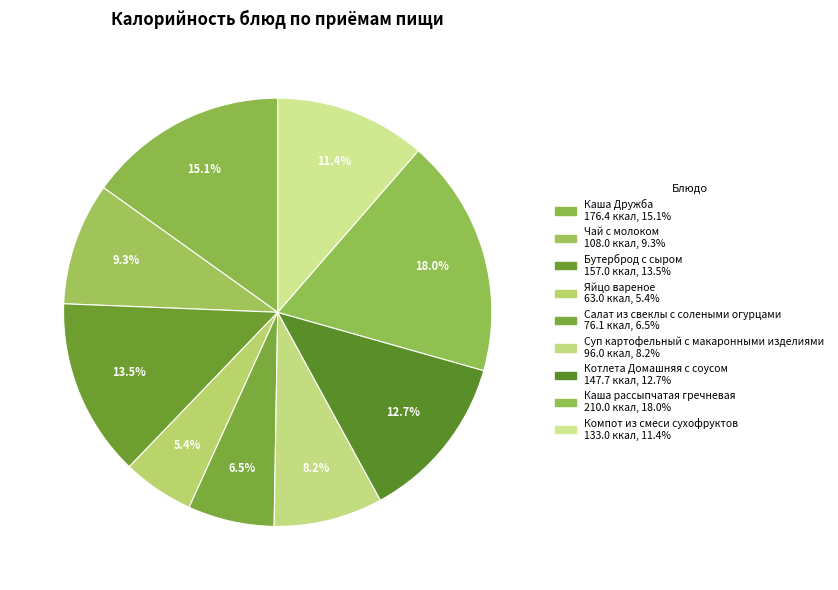

True or false: Каша рассыпчатая гречневая accounts for 6% of the total.

False